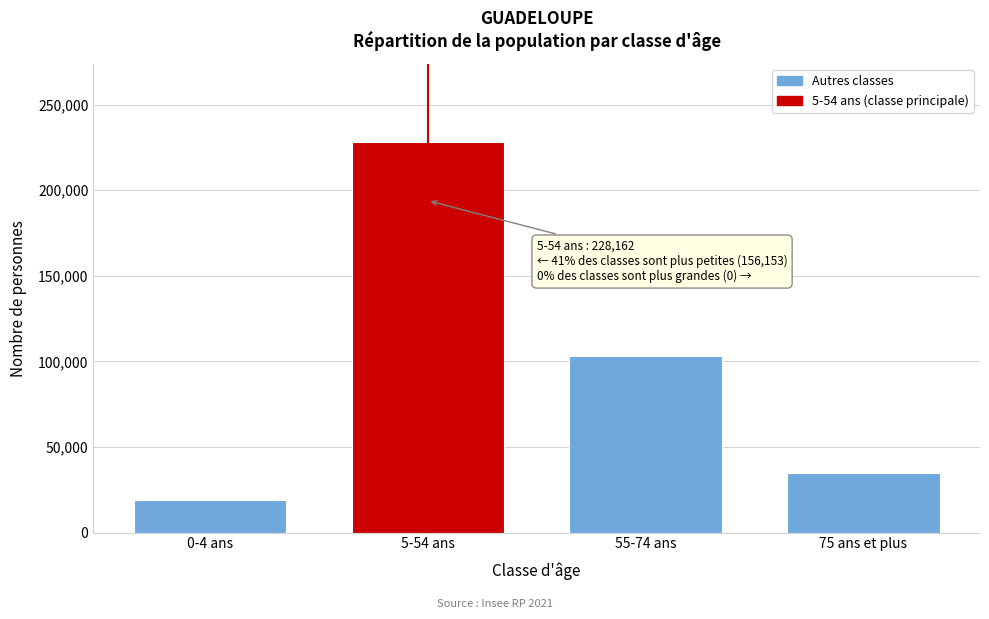

Reading left to right, what are all the values shown in this chart?

0-4 ans=18726	5-54 ans=228162	55-74 ans=102878	75 ans et plus=34549